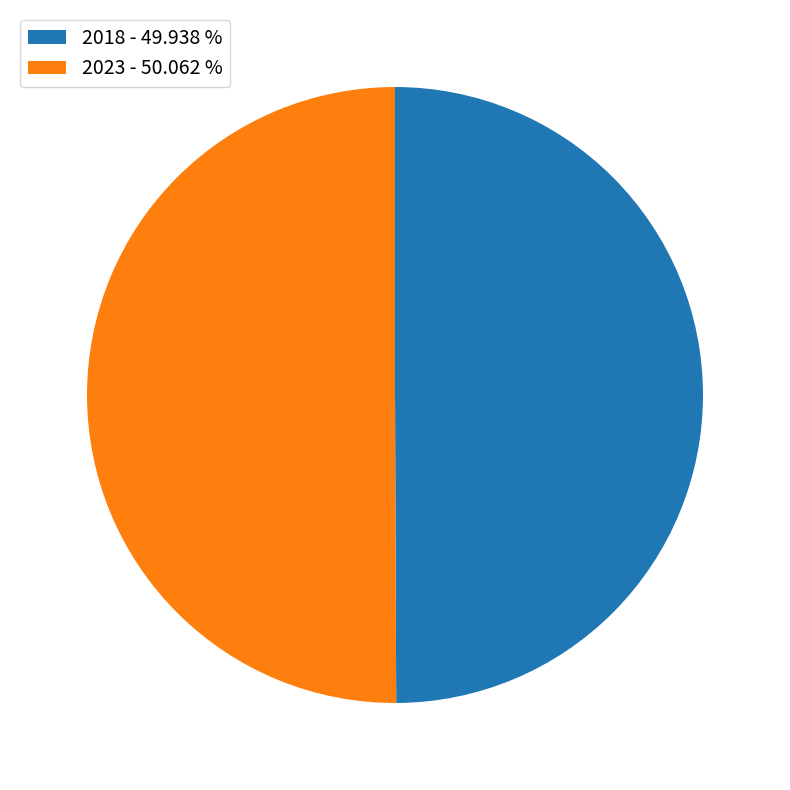

Approximately how many times larger is the value at 2018 - 49.938 % compared to 2023 - 50.062 %?

1.0